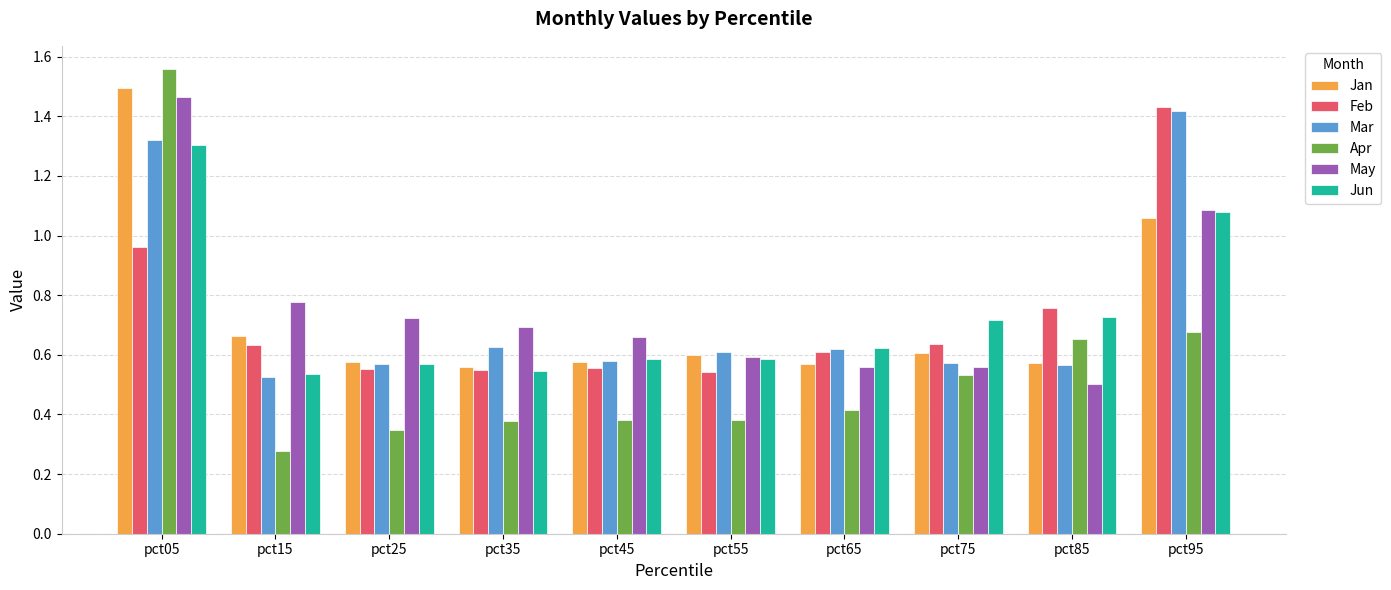

Which category has the lowest value in the Mar series?

pct15